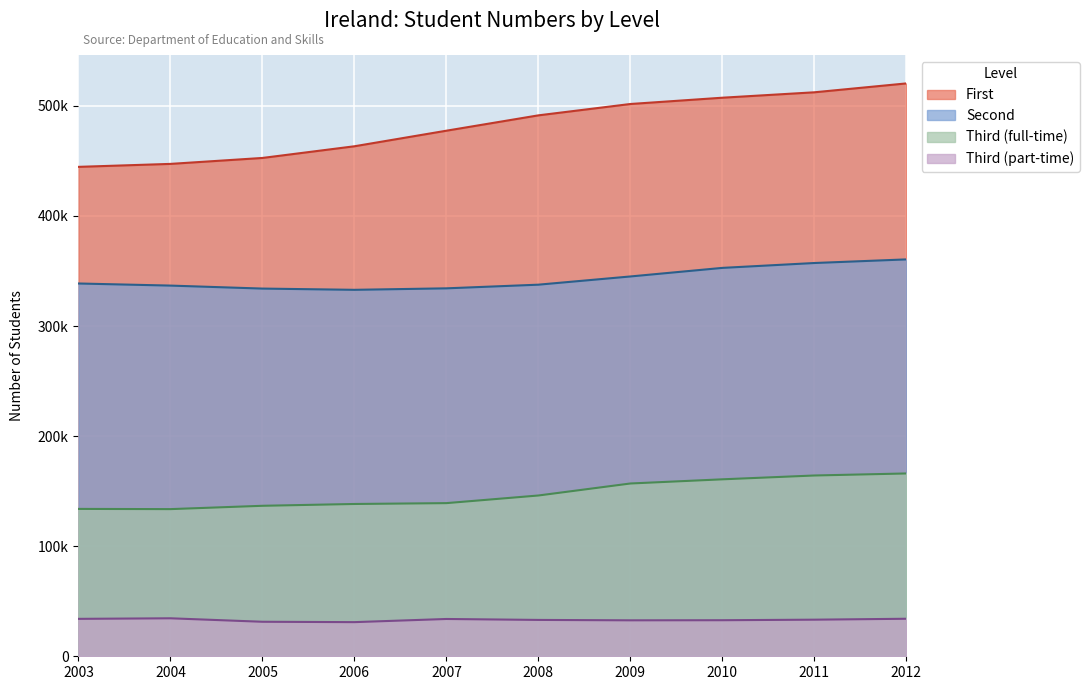

The value of Second at 2011 is 357283.0. True or false?

True